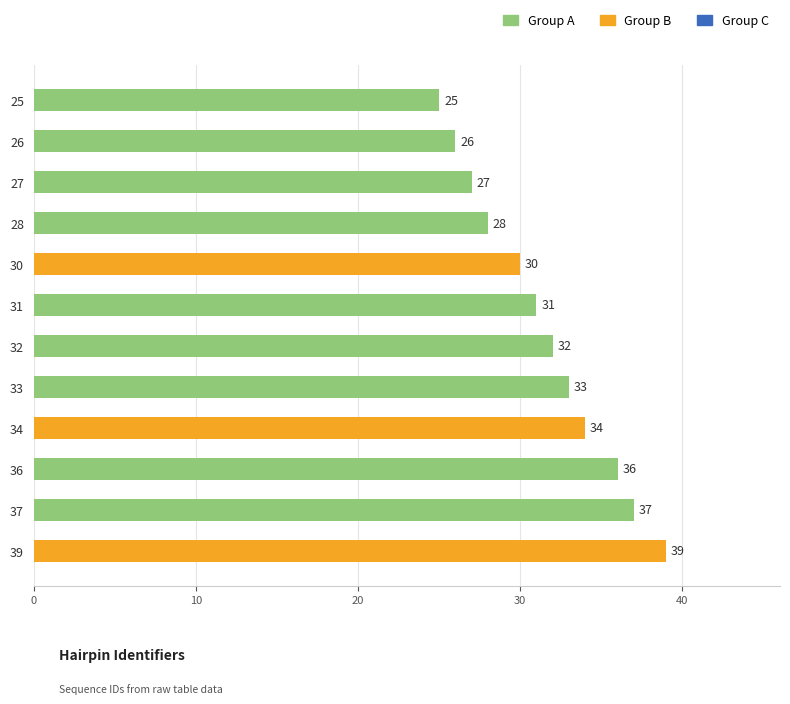

Reading top to bottom, what are all the values shown in this chart?

25=25	26=26	27=27	28=28	30=30	31=31	32=32	33=33	34=34	36=36	37=37	39=39